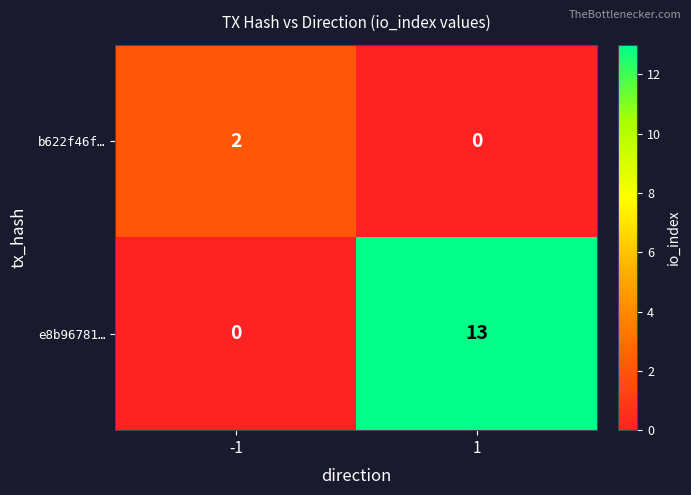

The value of b622f46f… at 1 is -1. True or false?

False